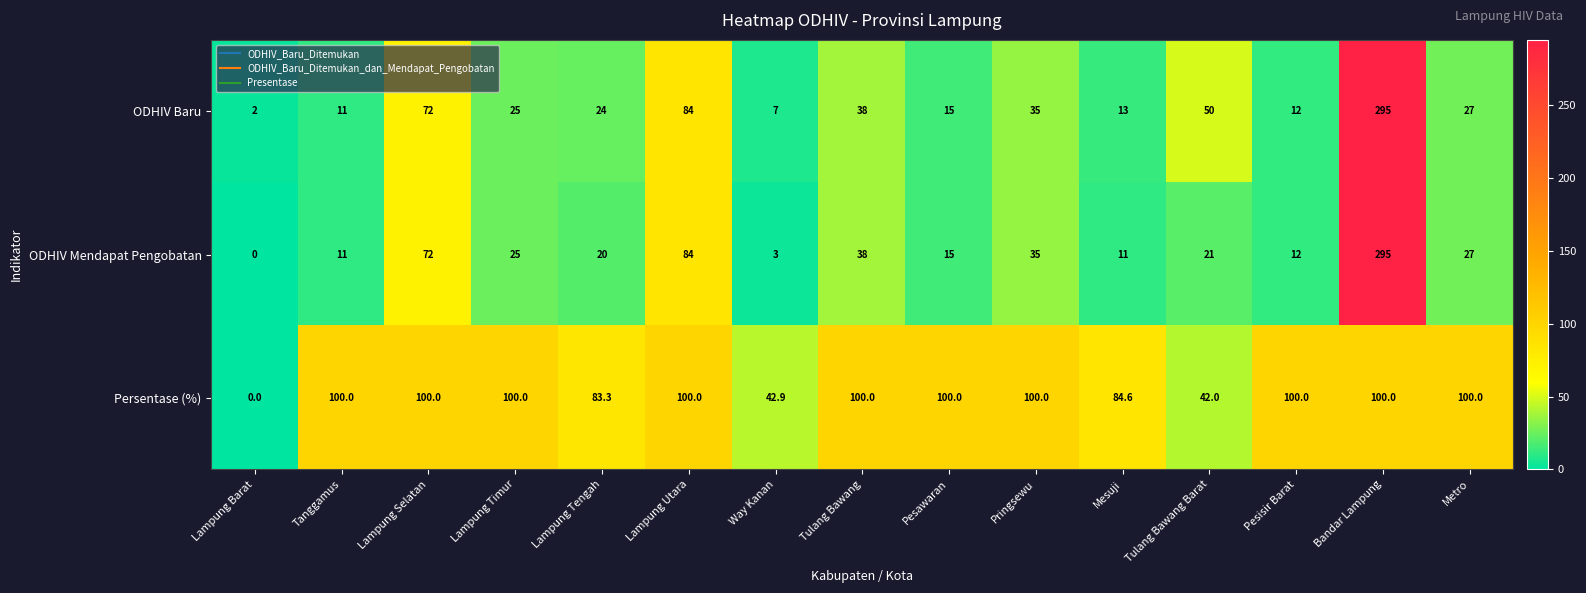

What is the greatest value displayed?

295.0